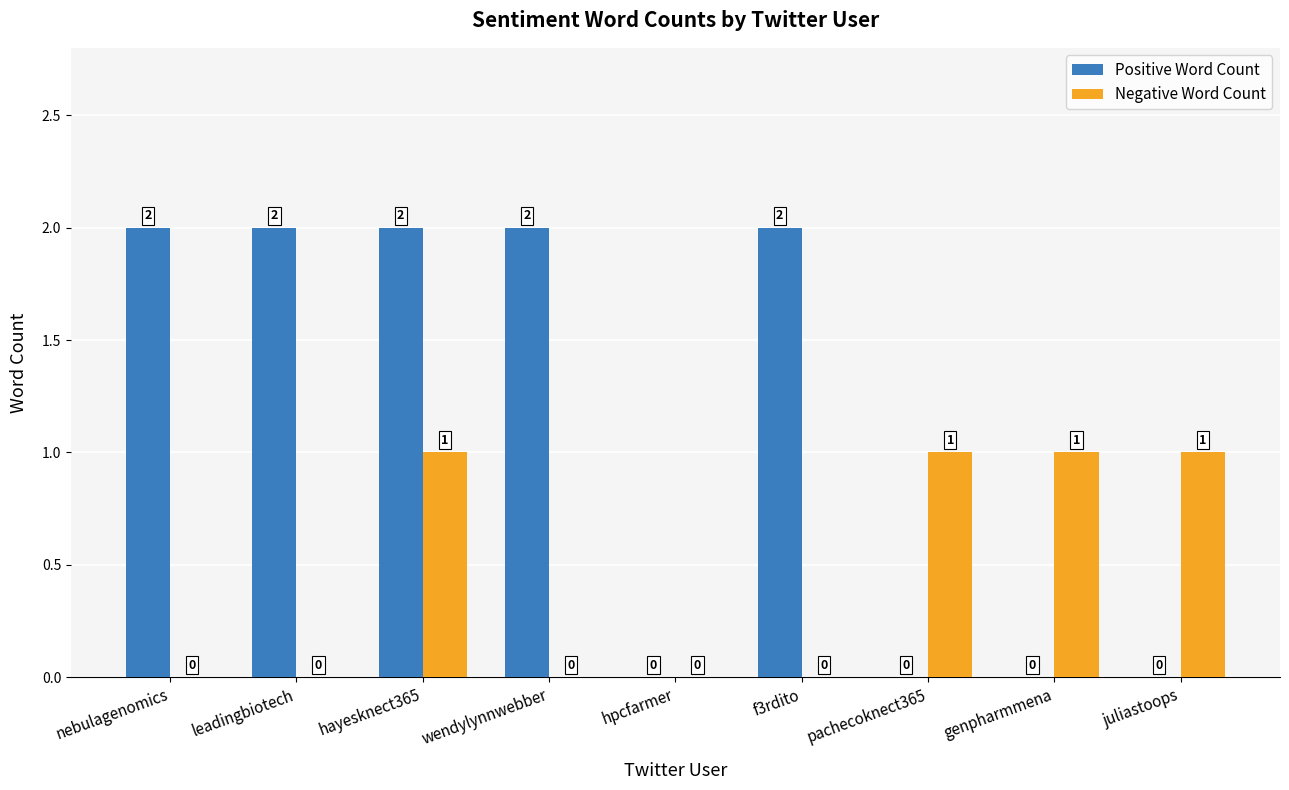

Which series has the largest total across all categories?

Positive Word Count